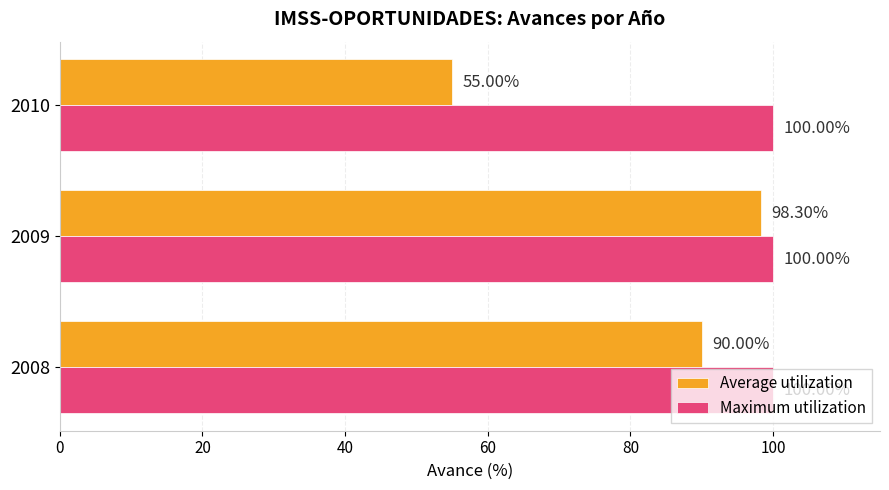

What is the difference between the maximum and minimum values in the Average utilization series?

43.3